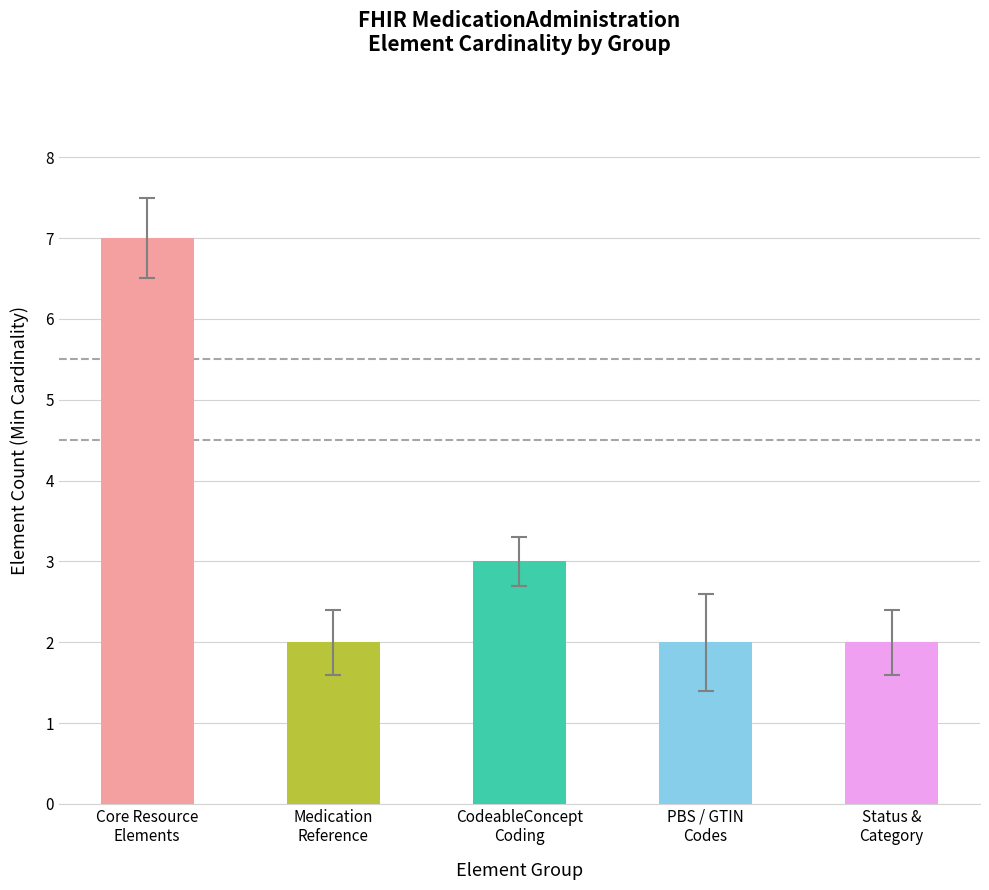

What is the sum of the values at Medication
Reference and PBS / GTIN
Codes?

4